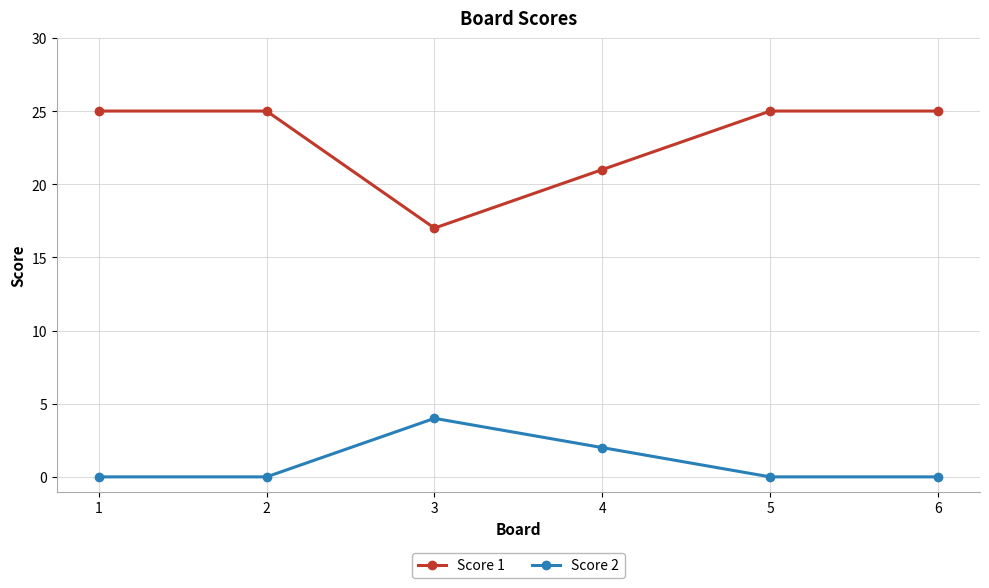

List the series in order of their overall mean, lowest first.

Score 2, Score 1